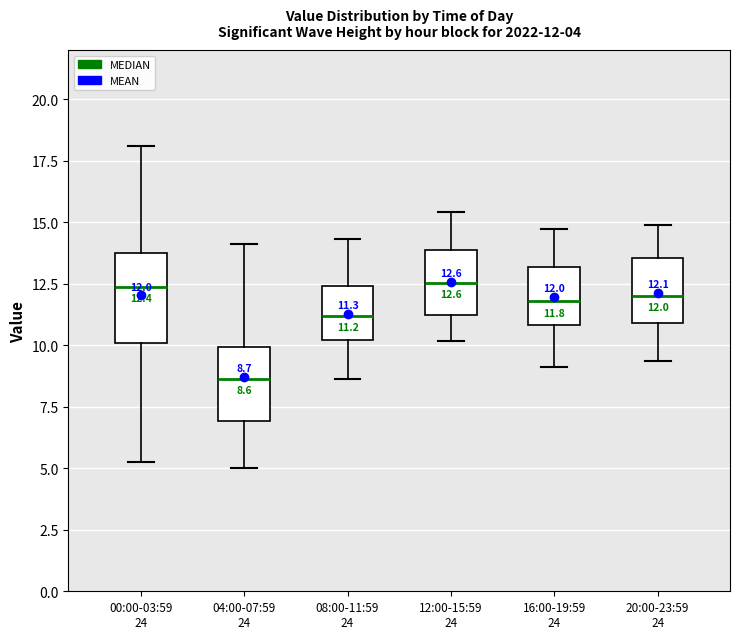

Which box is the tallest, from its lower edge to its upper edge?

00:00-03:59 24